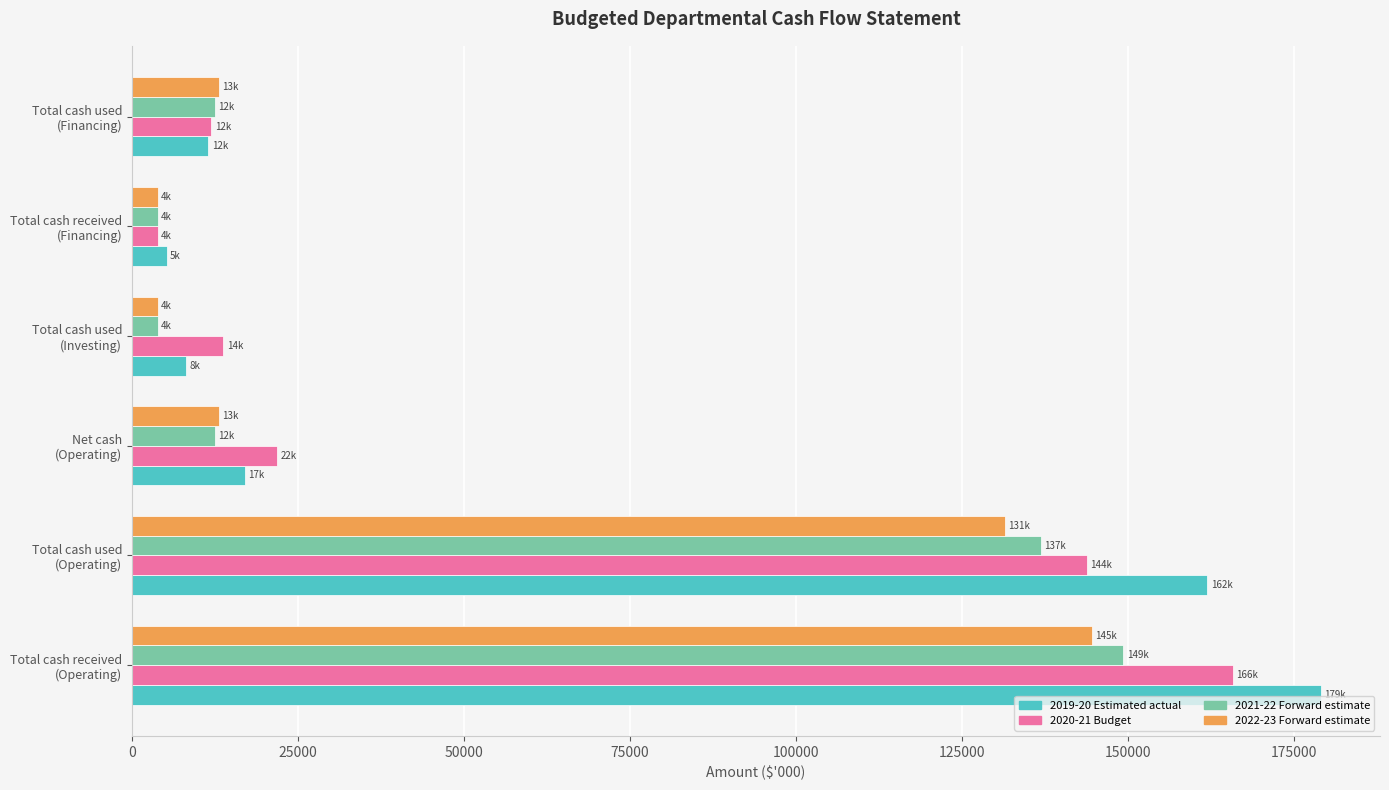

What is the smallest value displayed?

3890